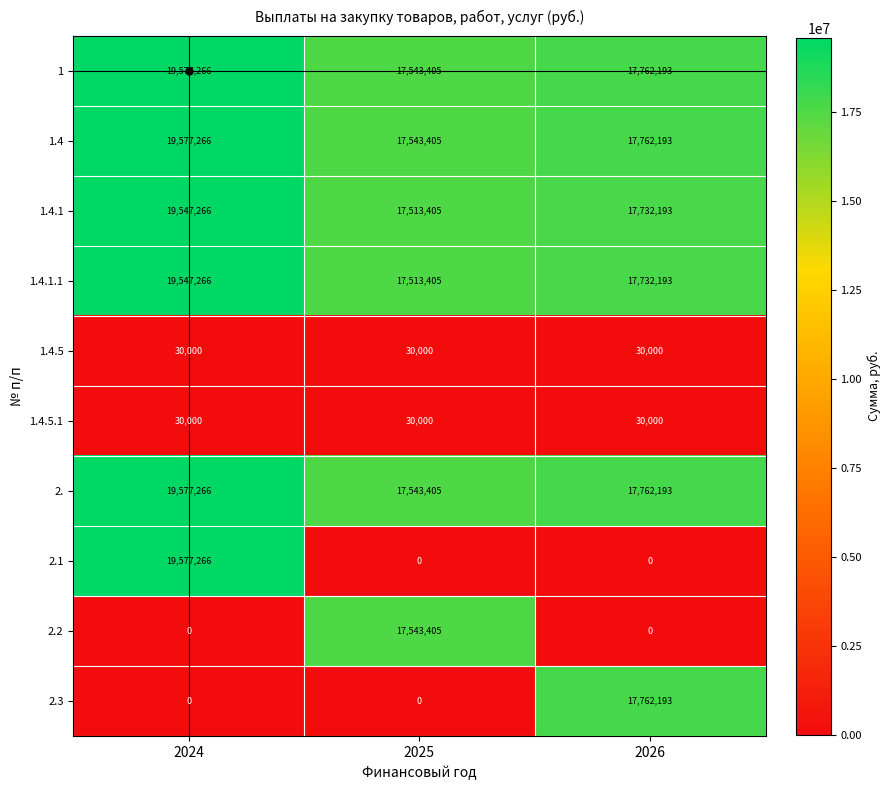

Is the value of 1.4.5 at 2024 greater than the value of 1.4.1 at 2024?

No